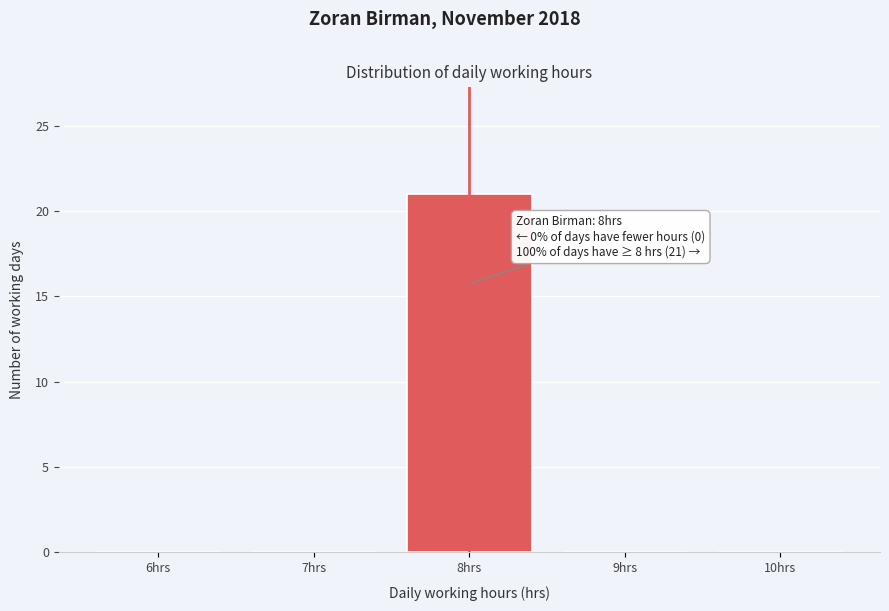

Which range on the x-axis has the tallest bar?

7.5 to 8.5